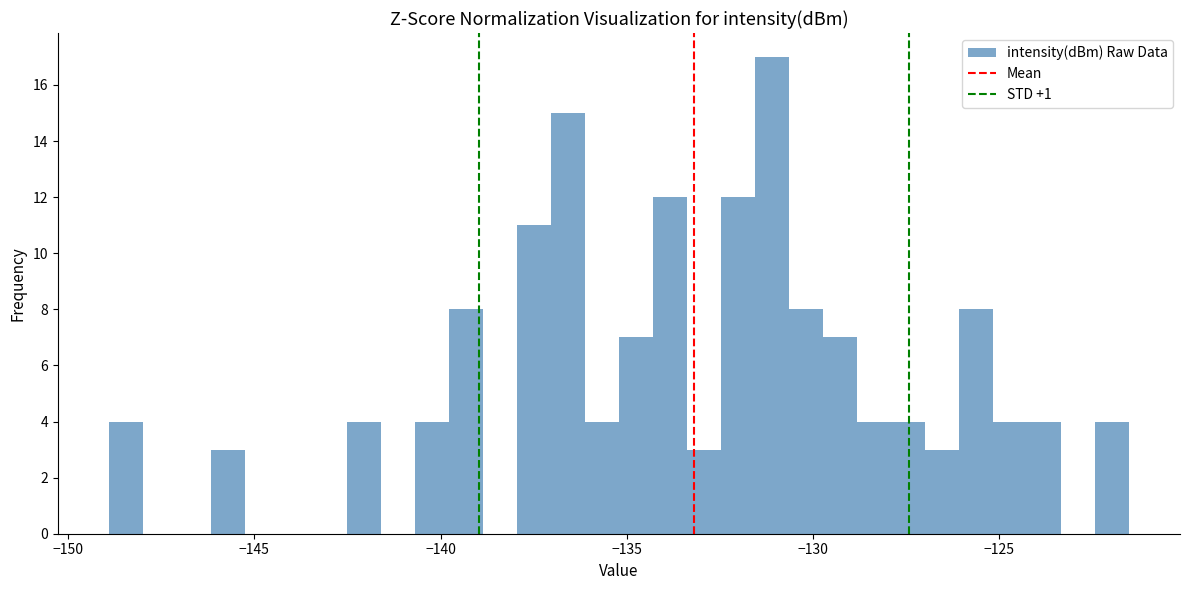

Around what value on the x-axis is the tallest bar? Give the approximate position of its centre, as read against the axis.

-131.0